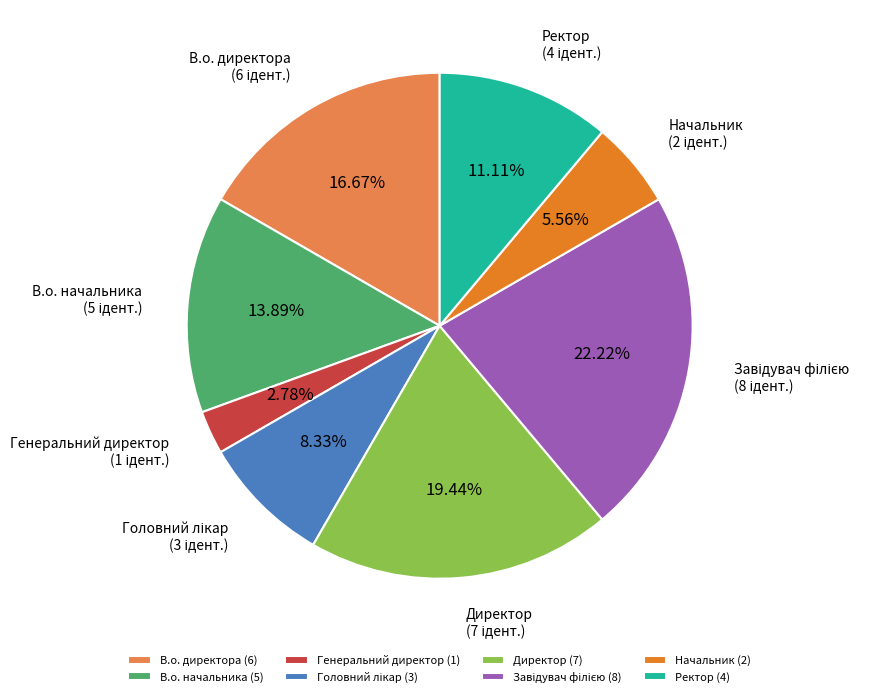

The В.о. начальника slice represents 26% of the pie. True or false?

False